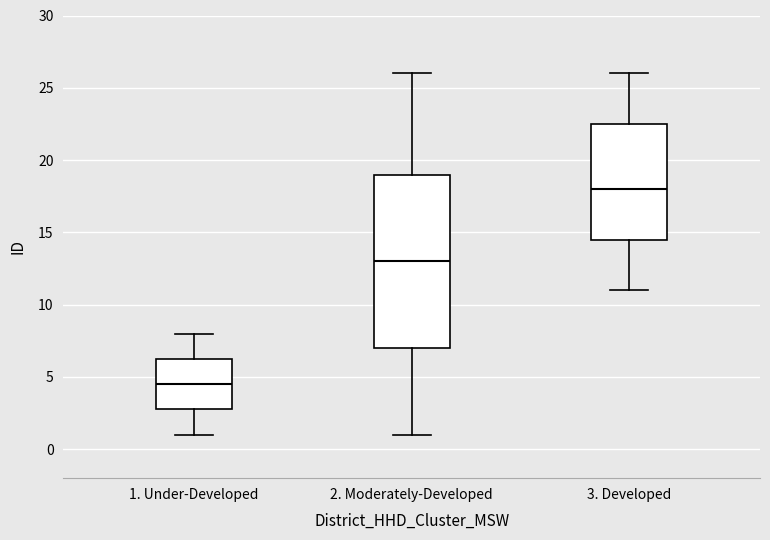

Which box is the tallest, from its lower edge to its upper edge?

2. Moderately-Developed